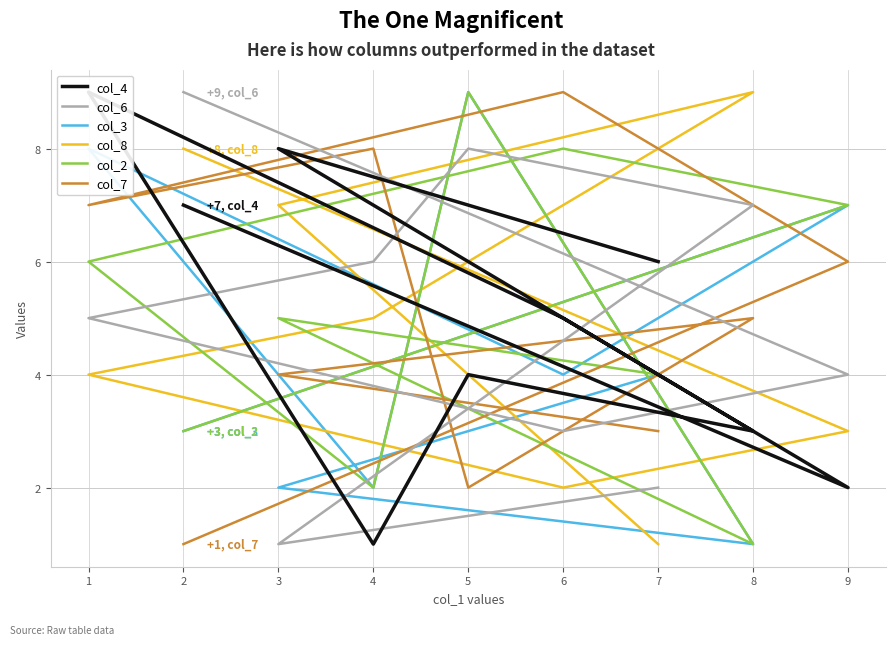

Which category has the lowest value across all series?

4